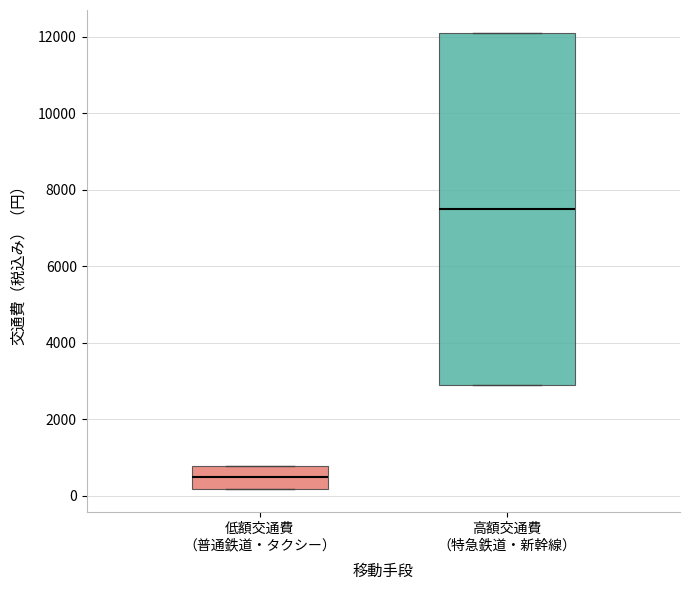

Reading left to right, read every box against the y-axis: the position of its median line, the range the box covers, and the ends of its whiskers. The values are not printed on the chart, so give them approximately, as read against the axis.

低額交通費 （普通鉄道・タクシー）: median 400, box 200 to 800, whiskers 200 to 800
高額交通費 （特急鉄道・新幹線）: median 7400, box 2800 to 12200, whiskers 2800 to 12200